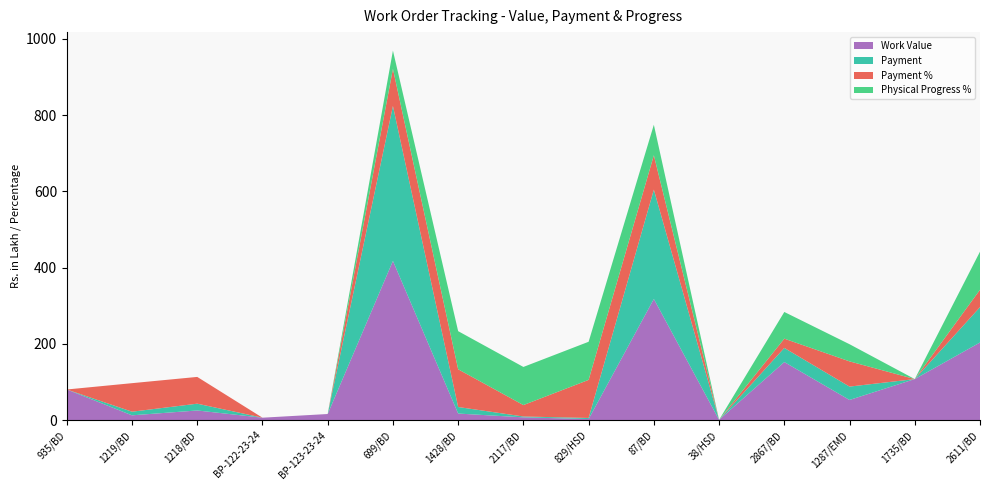

Reading right to left, transcribe all the data shown in this chart.

Work Value: 2611/BD=203.7	1735/BD=107.7	1287/EMD=53.0	2867/BD=152.4	38/HSD=0.9	87/BD=317.9	829/HSD=2.9	2117/BD=7.4	1428/BD=17.3	699/BD=417.6	BP-123-23-24=16.1	BP-122-23-24=6.5	1218/BD=25.4	1219/BD=12.7	935/BD=80.5
Payment: 2611/BD=92.8	1735/BD=0.0	1287/EMD=35.0	2867/BD=37.0	38/HSD=0.0	87/BD=286.7	829/HSD=2.9	2117/BD=2.2	1428/BD=17.1	699/BD=406.3	BP-123-23-24=0.0	BP-122-23-24=0.0	1218/BD=17.8	1219/BD=9.5	935/BD=0.0
Payment %: 2611/BD=45.5	1735/BD=0.0	1287/EMD=66.2	2867/BD=24.3	38/HSD=0.0	87/BD=90.2	829/HSD=99.8	2117/BD=30.0	1428/BD=98.9	699/BD=97.3	BP-123-23-24=0.0	BP-122-23-24=0.0	1218/BD=70.2	1219/BD=74.8	935/BD=0.0
Physical Progress %: 2611/BD=100.0	1735/BD=0.0	1287/EMD=45.0	2867/BD=70.0	38/HSD=0.0	87/BD=80.0	829/HSD=100.0	2117/BD=100.0	1428/BD=100.0	699/BD=48.0	BP-123-23-24=0.0	BP-122-23-24=0.0	1218/BD=0.0	1219/BD=0.0	935/BD=0.0